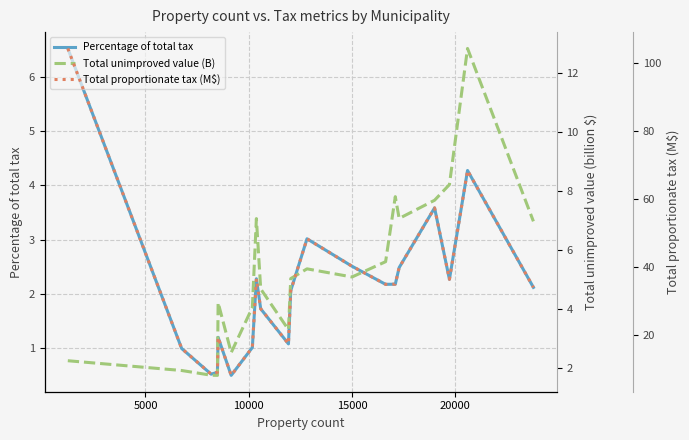

True or false: Total unimproved value (B) has a value of 5.5 at 18.

False